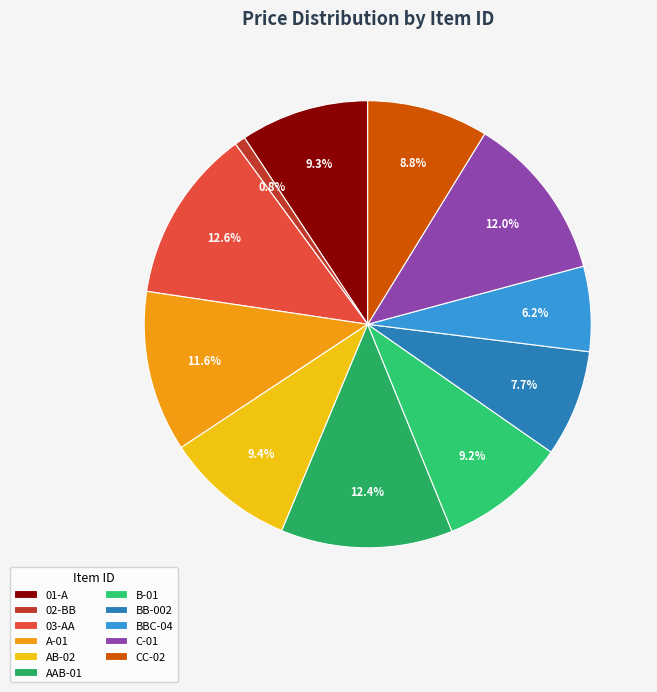

To the nearest percent, what is the combined percentage of C-01 and 01-A?

21%